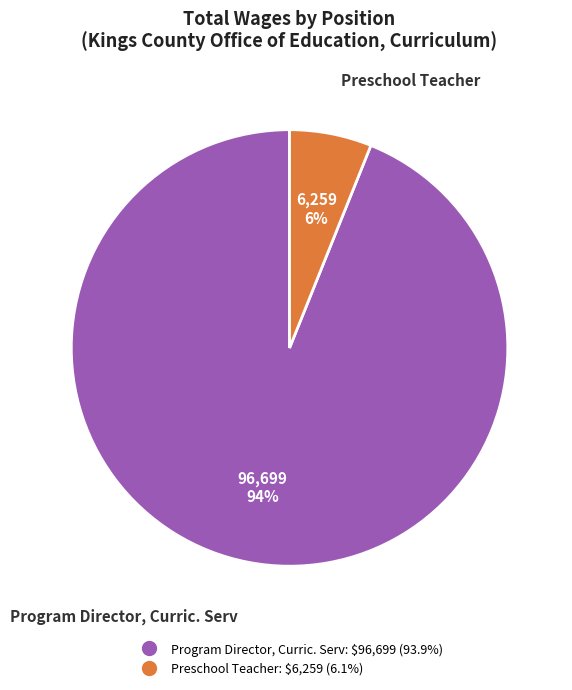

Rank the categories by value from highest to lowest.

Program Director, Curric. Serv, Preschool Teacher